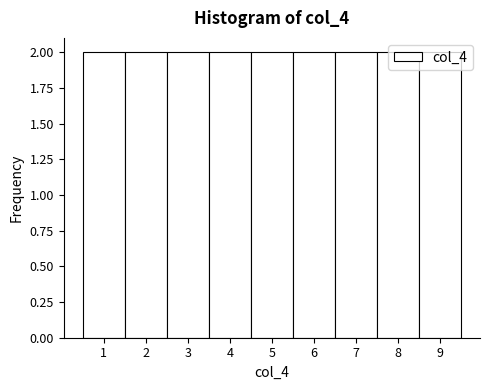

Reading left to right, list every bar in this chart as the range it spans on the x-axis followed by its height. The values are not printed on the chart, so give them approximately, as read against the axis.

0.5 to 1.5: 2
1.5 to 2.5: 2
2.5 to 3.5: 2
3.5 to 4.5: 2
4.5 to 5.5: 2
5.5 to 6.5: 2
6.5 to 7.5: 2
7.5 to 8.5: 2
8.5 to 9.5: 2